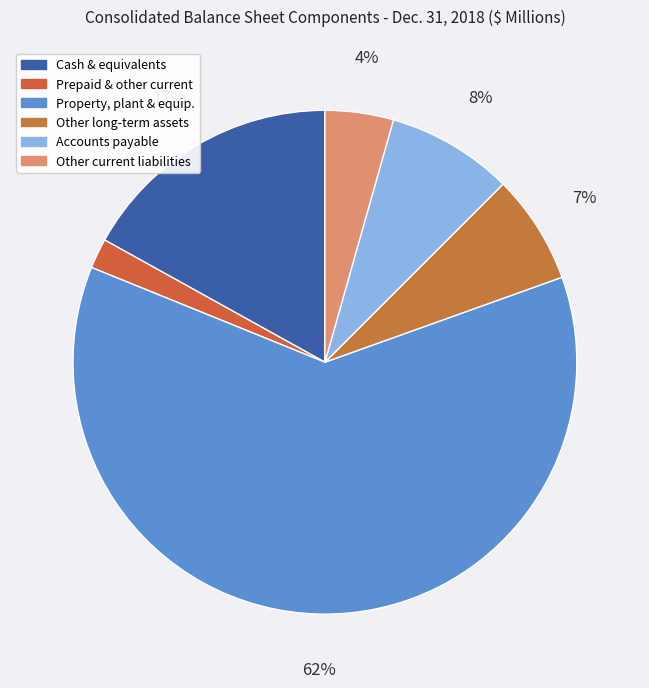

How many slices are in this pie chart?

6